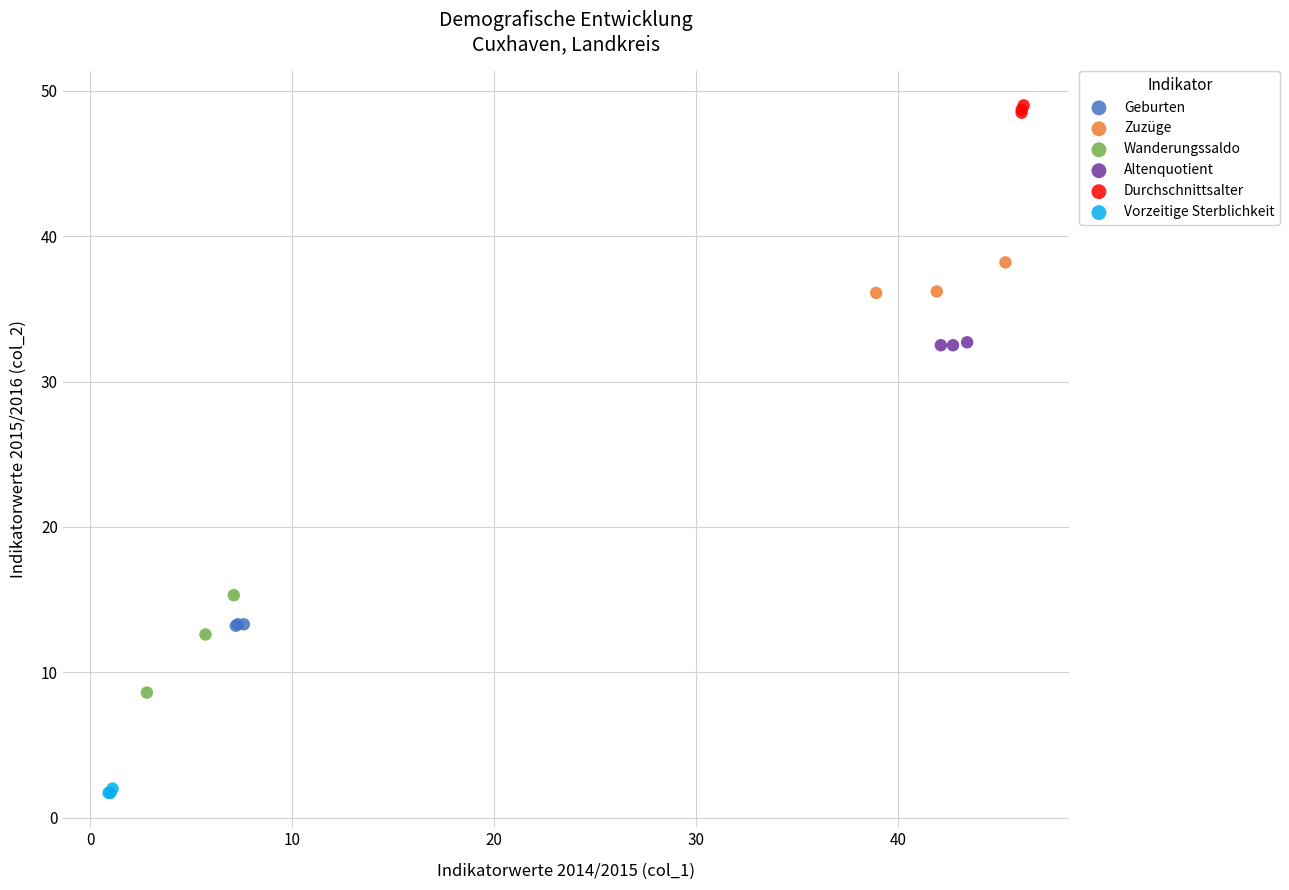

Which series reaches the minimum Y coordinate?

Vorzeitige Sterblichkeit